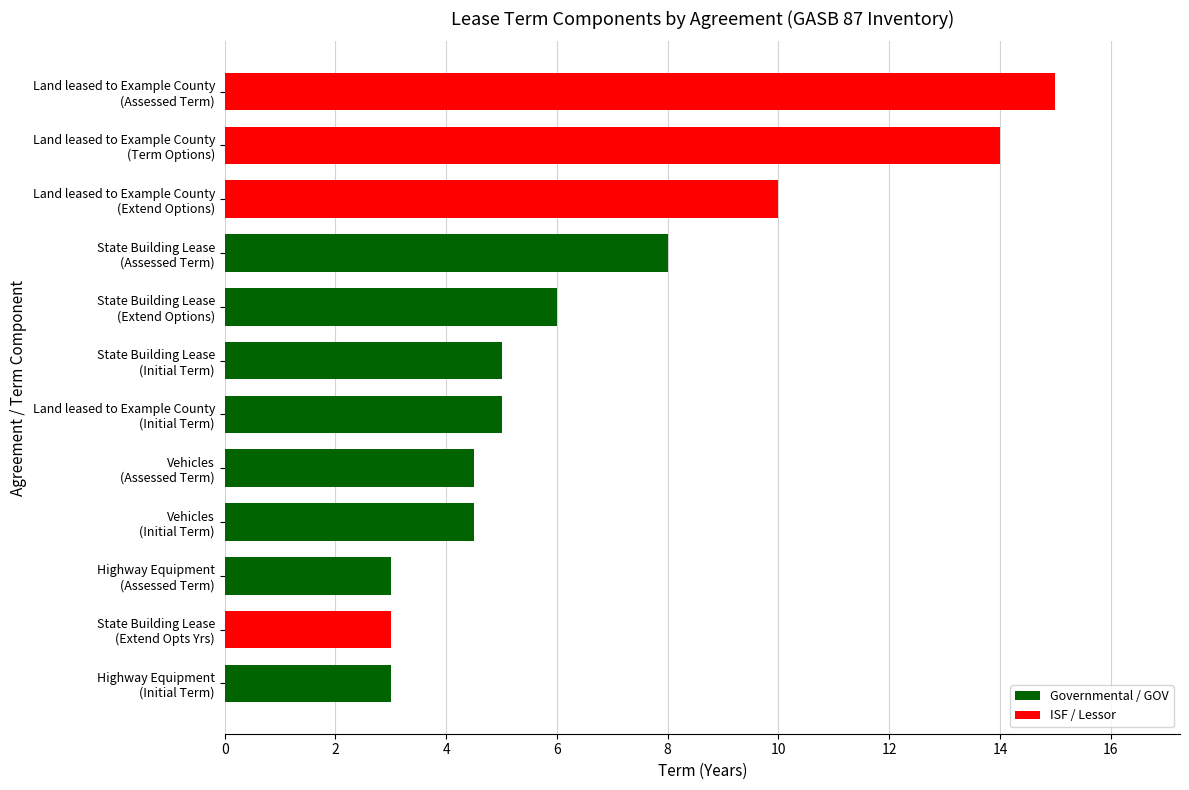

What is the value of the 6th bar from the top?

5.0